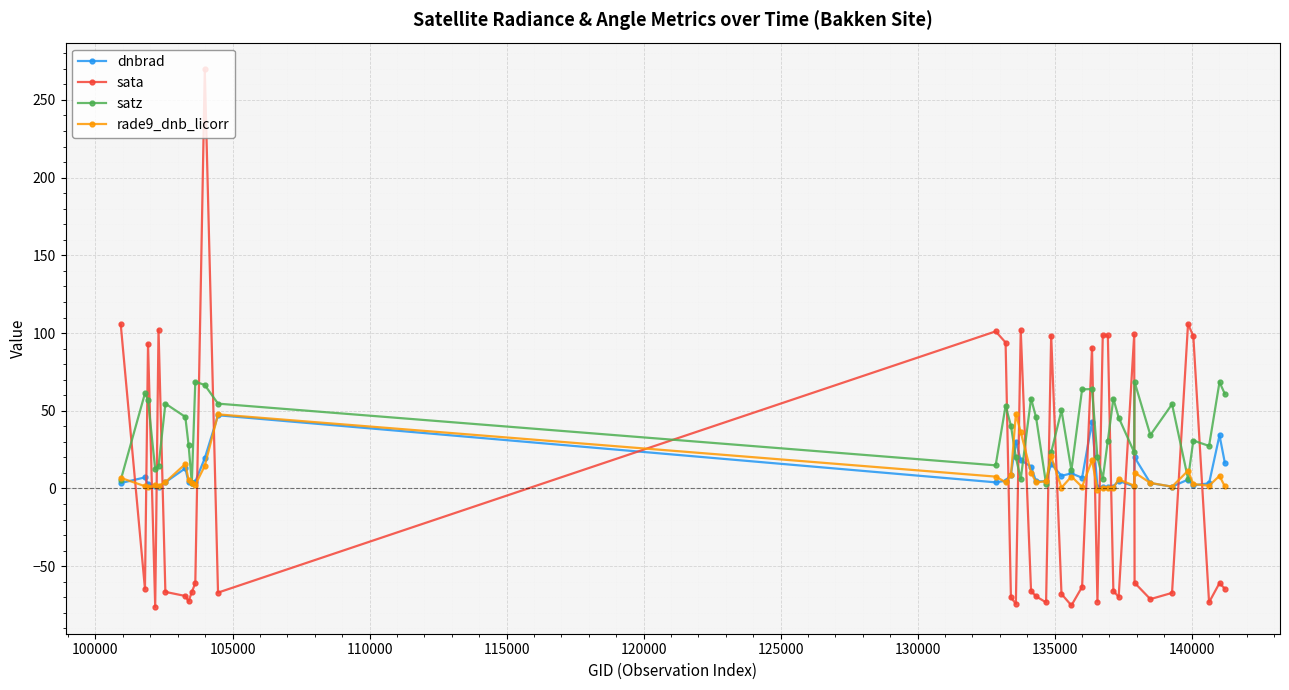

What is the value of the sata point at the 24th from the left?

-63.3